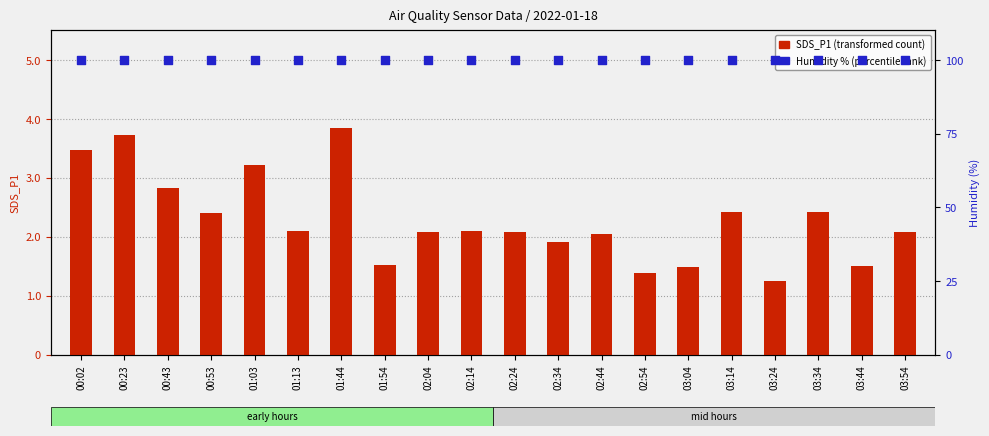

Is the value of Humidity (percentile rank) at 00:23 greater than the value of SDS_P1 (transformed count) at 00:53?

Yes